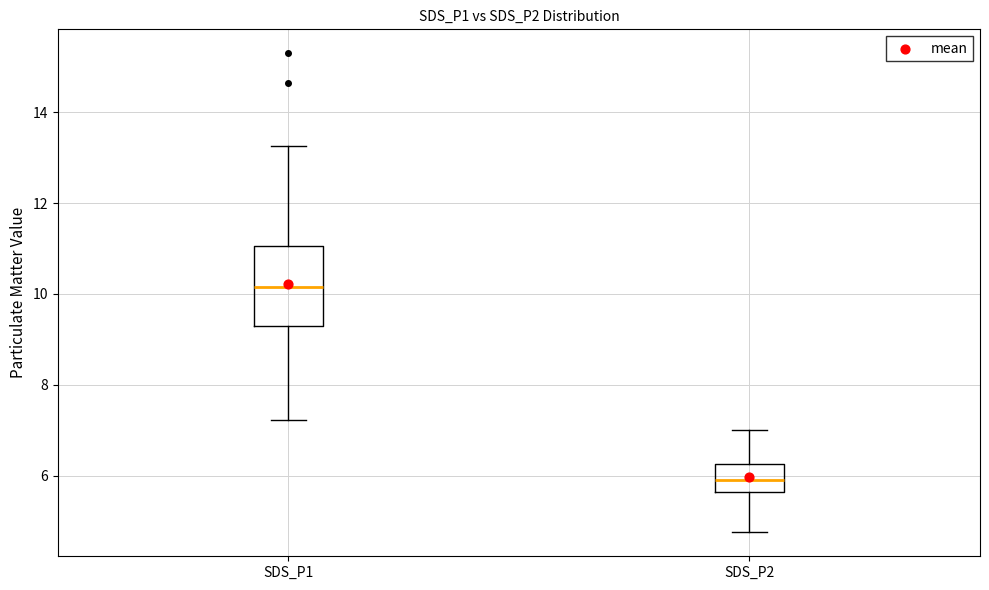

Where does the lower whisker of the box for SDS_P2 end on the y-axis? The values are not printed on the chart, so give them approximately, as read against the axis.

4.8